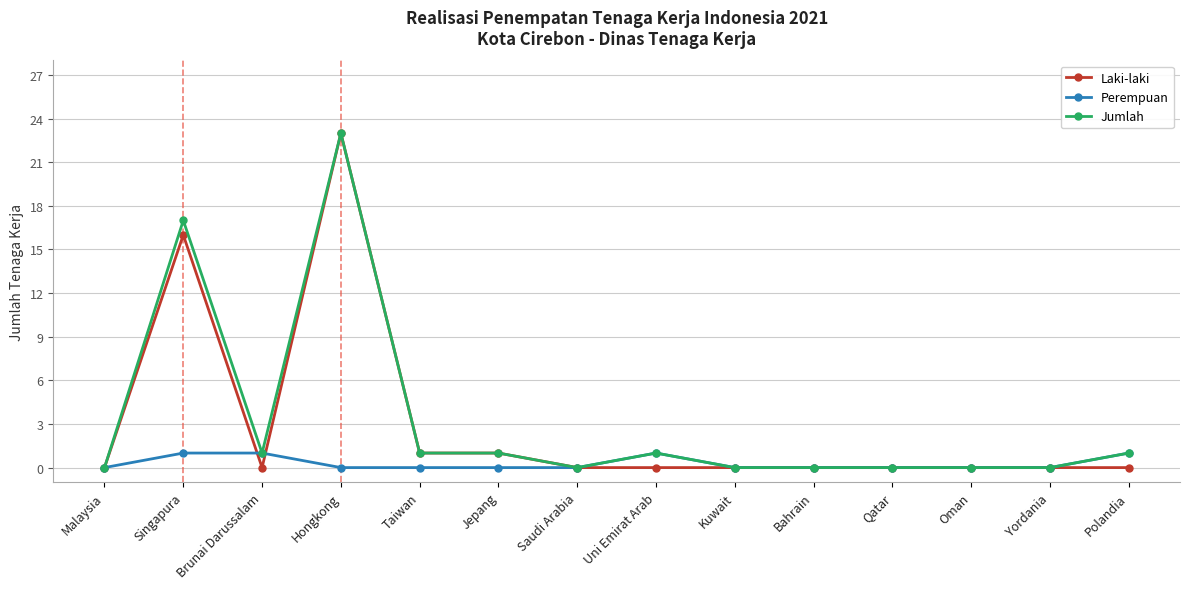

True or false: Jumlah has a value of 0 at Kuwait.

True